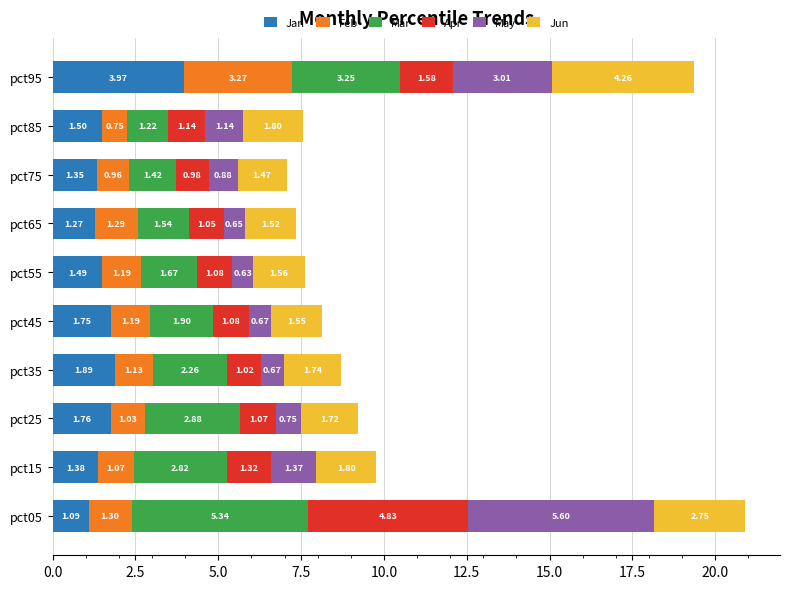

What is the total value across all series at pct75?

7.1